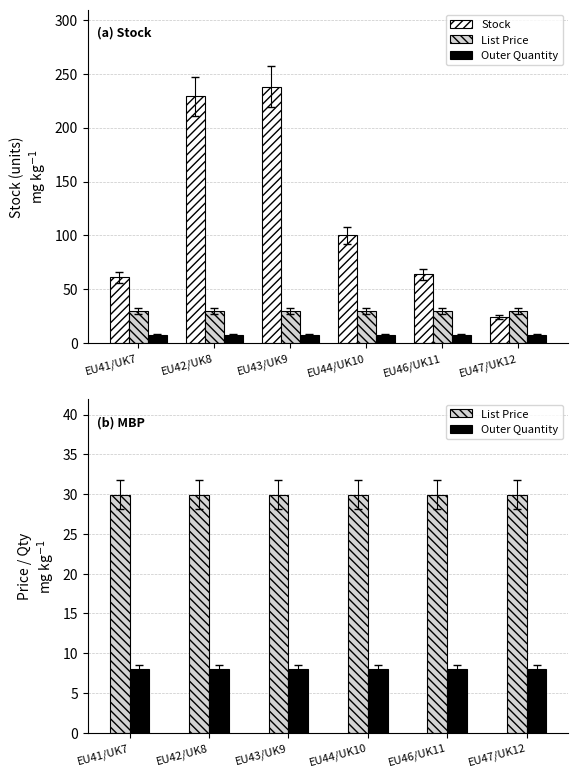

How many bars are there in each group?

3